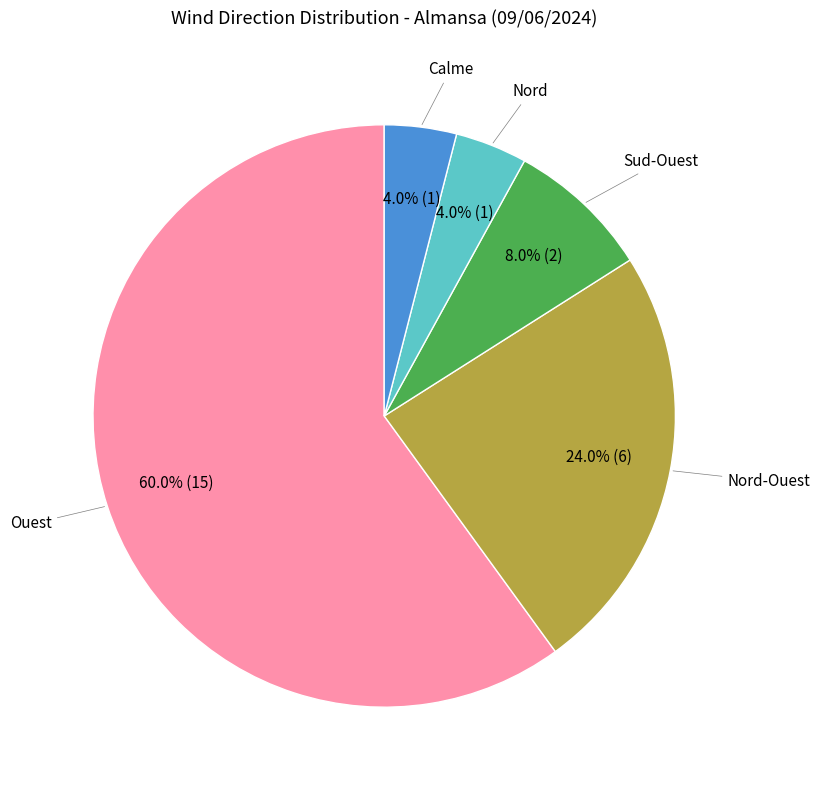

Which category accounts for the majority?

Ouest